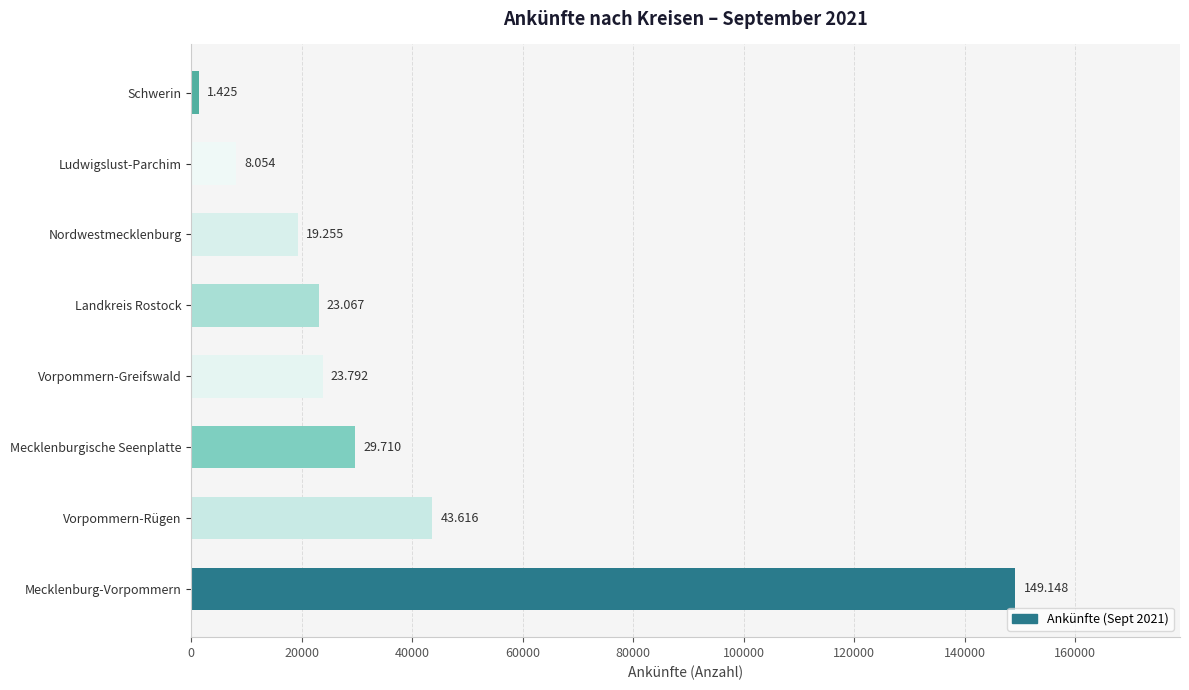

What is the maximum value shown in the chart?

149148